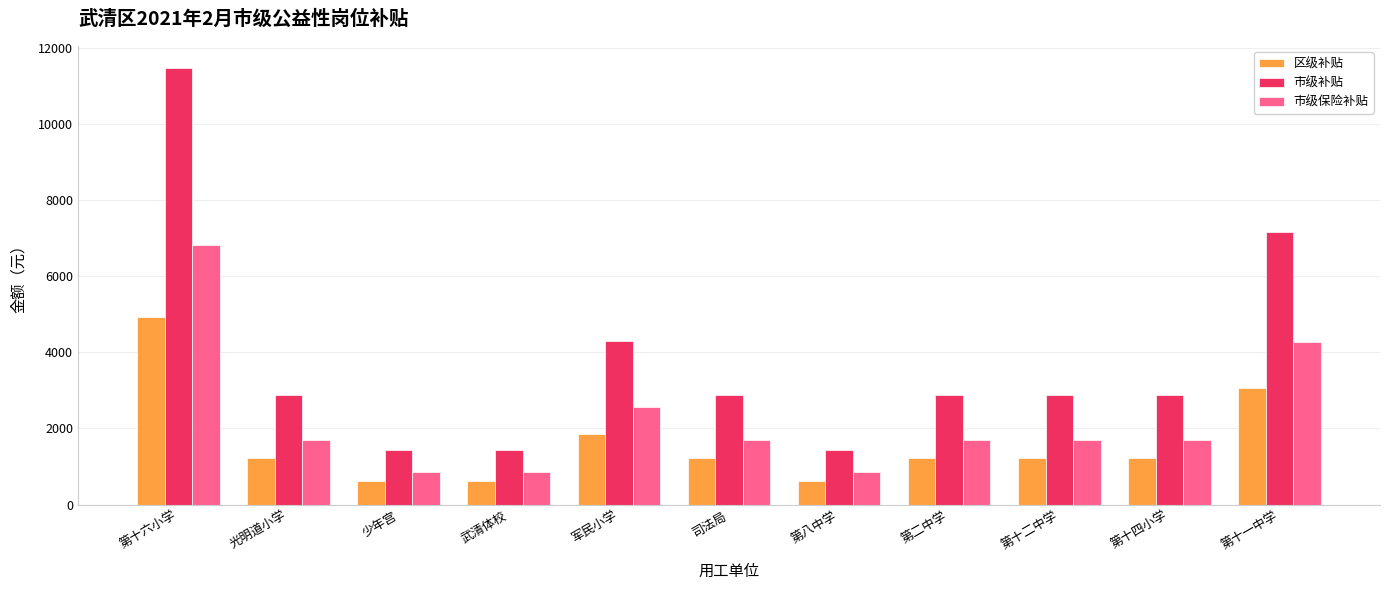

List the series in order of their peak value, lowest first.

区级补贴, 市级保险补贴, 市级补贴